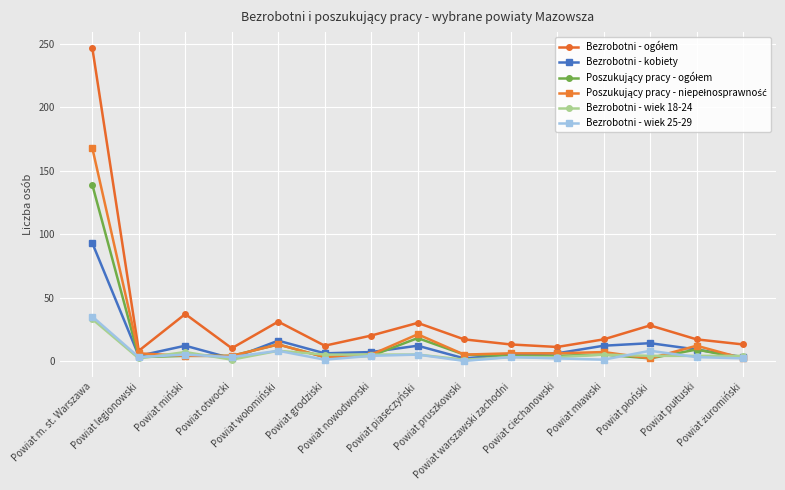

What is the greatest value displayed?

247